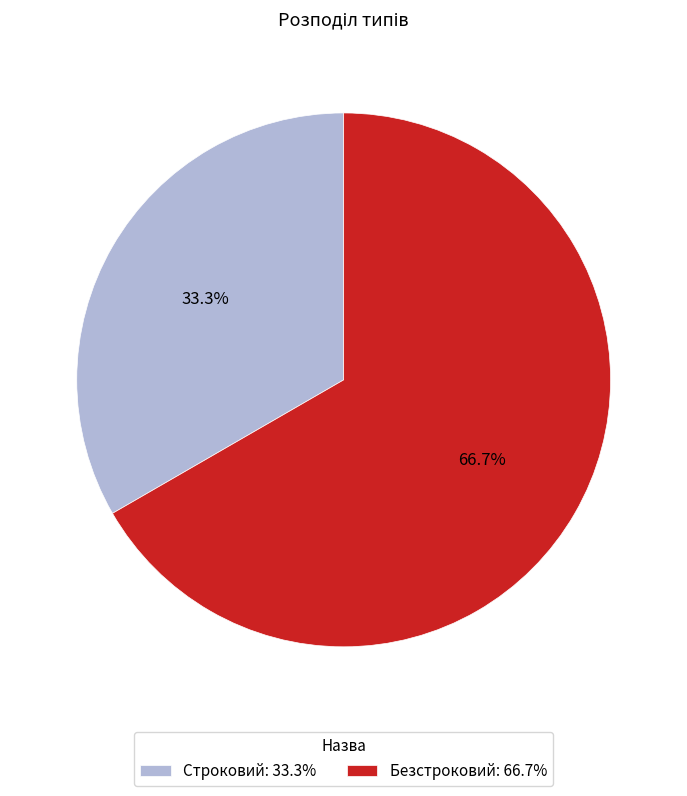

To the nearest percent, what is the difference between the Строковий and Безстроковий slice percentages?

33%